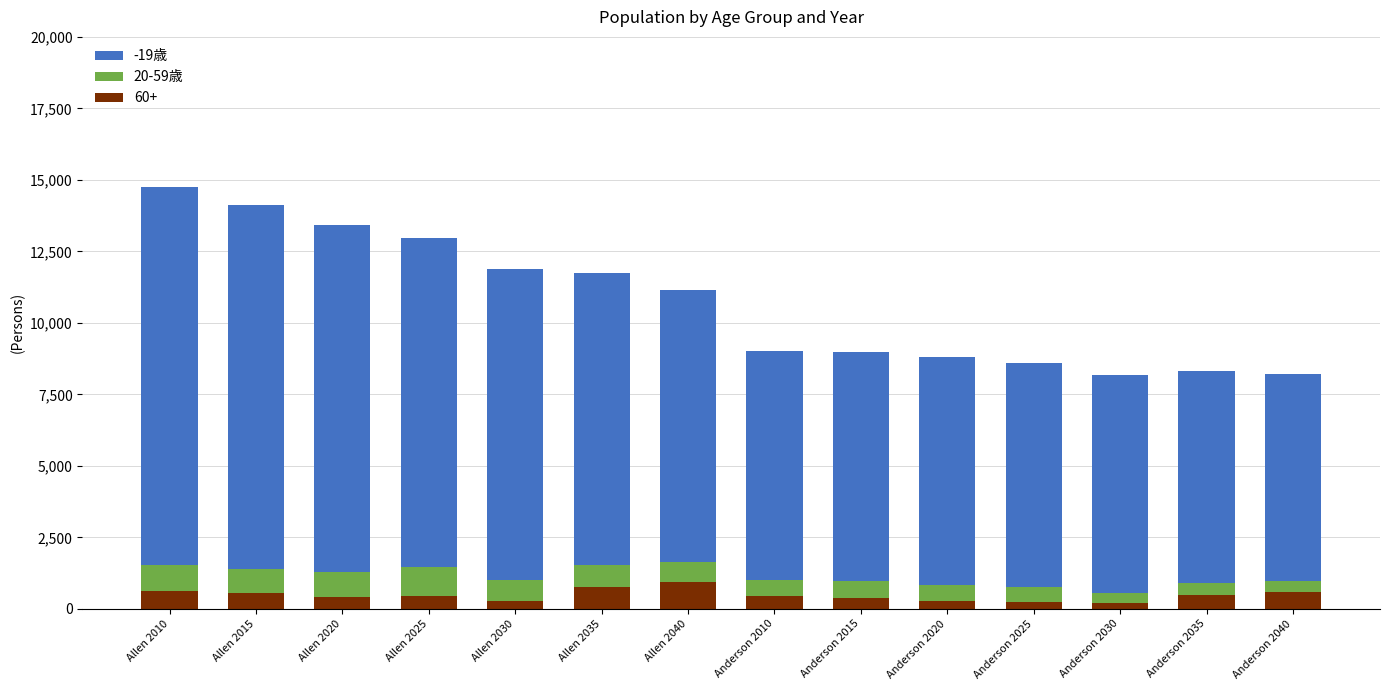

True or false: 60+ has a value of 435 at Allen 2025.

True